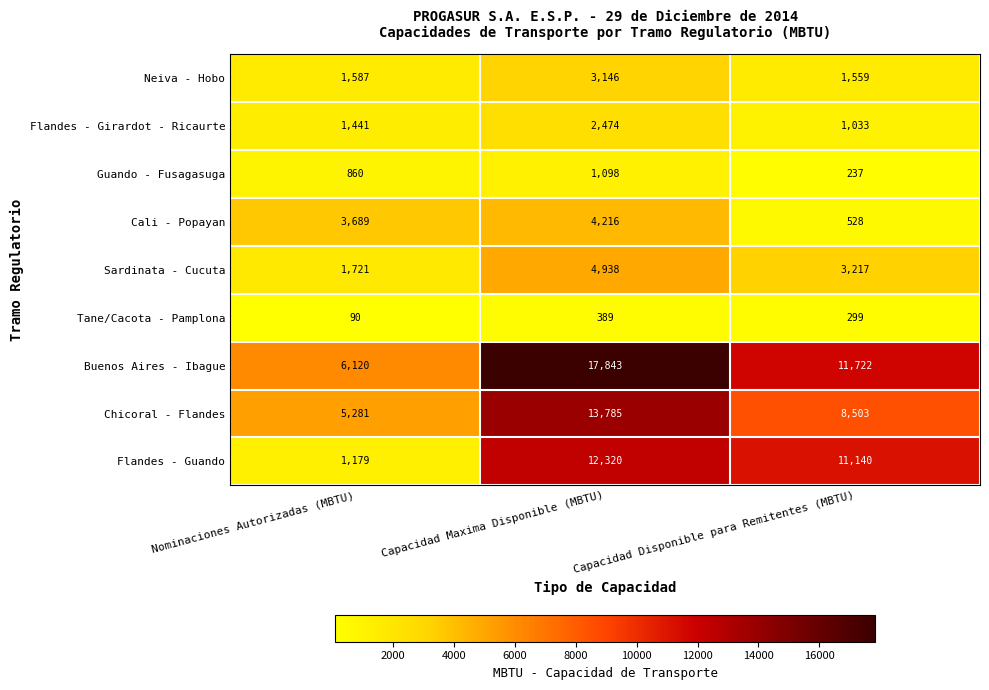

What is the lowest value of the Guando - Fusagasuga series?

237